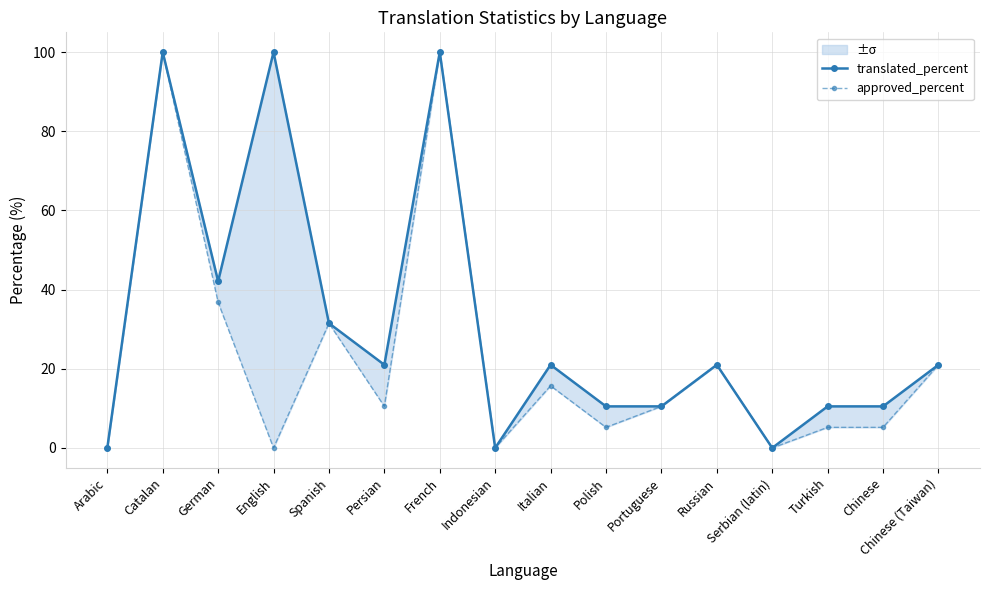

The translated_percent series shows 0.0 at Arabic. True or false?

True